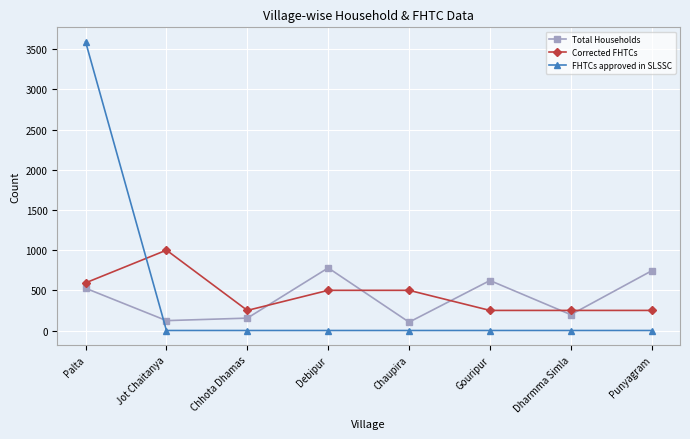

True or false: Corrected FHTCs has a value of 500 at Debipur.

True